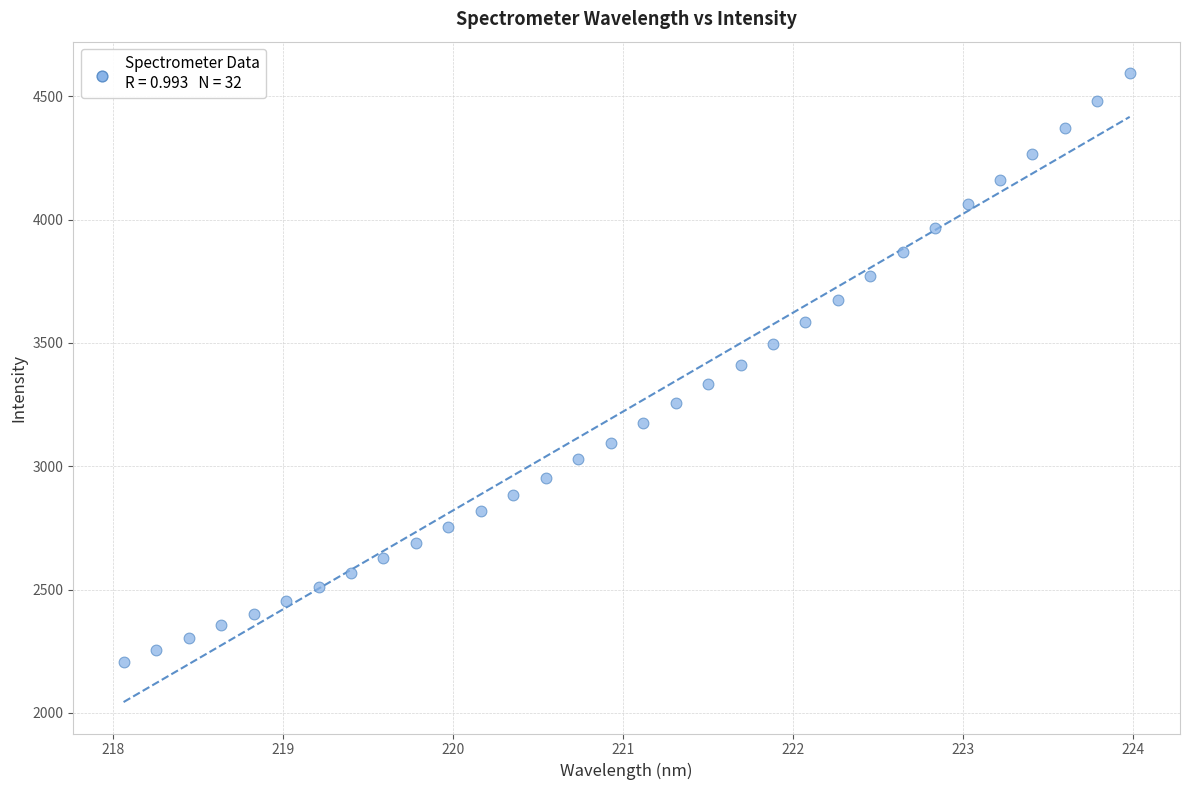

What is the range of Y values (max minus min)?

2386.8